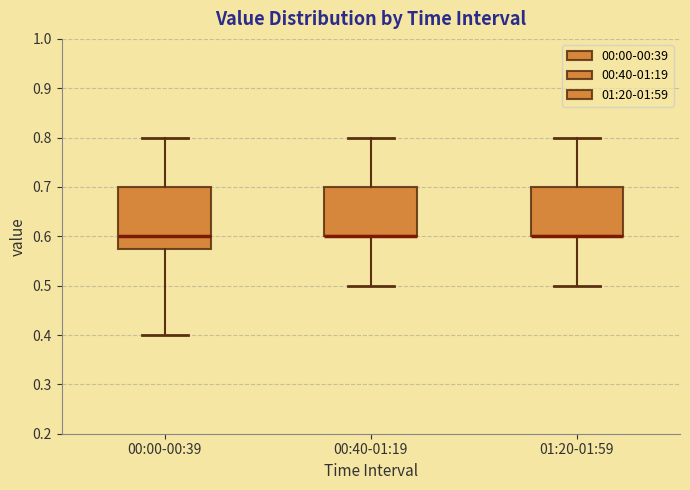

Reading left to right, transcribe this box plot: for each box, give where its median line is, the range the box spans, and where its two whiskers end, as read against the y-axis. The values are not printed on the chart, so give them approximately, as read against the axis.

00:00-00:39: median 0.60, box 0.58 to 0.70, whiskers 0.40 to 0.80
00:40-01:19: median 0.60 (drawn on the box's lower edge), box 0.60 to 0.70, whiskers 0.50 to 0.80
01:20-01:59: median 0.60 (drawn on the box's lower edge), box 0.60 to 0.70, whiskers 0.50 to 0.80